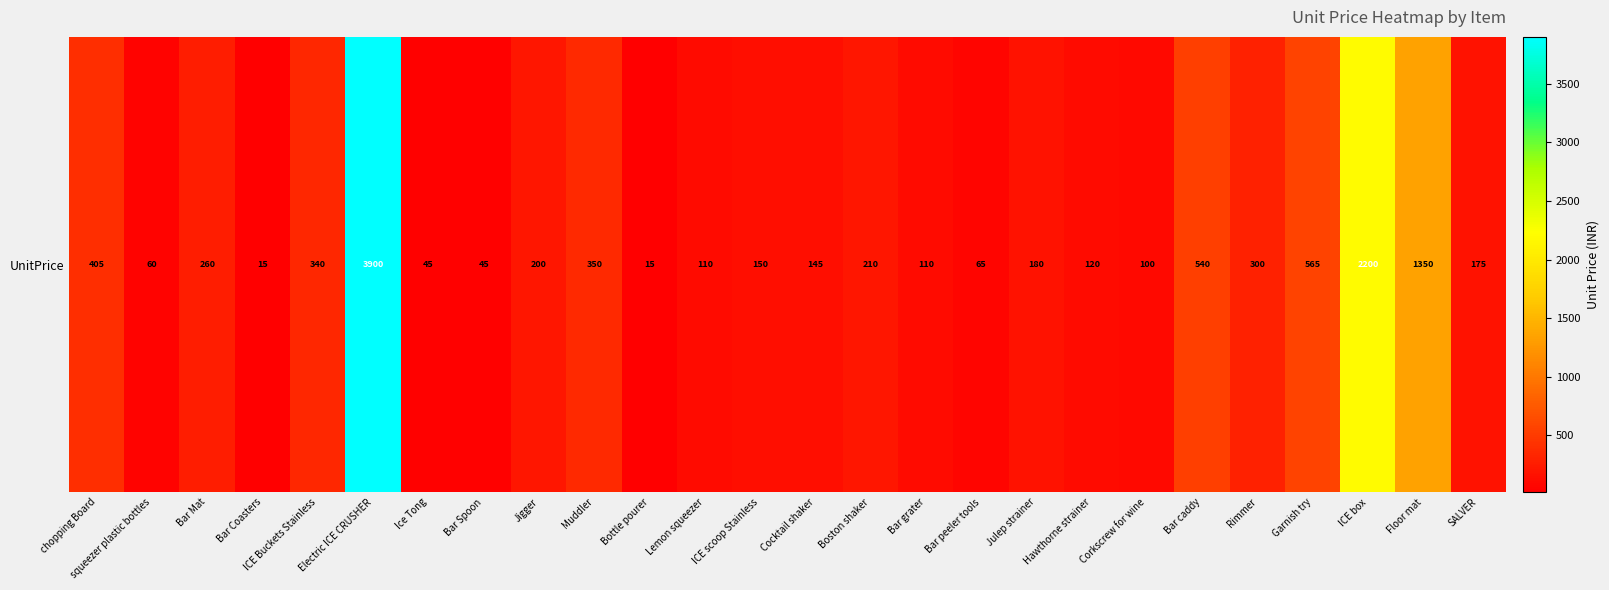

What value does the data have at Corkscrew for wine, to the nearest 10?

100